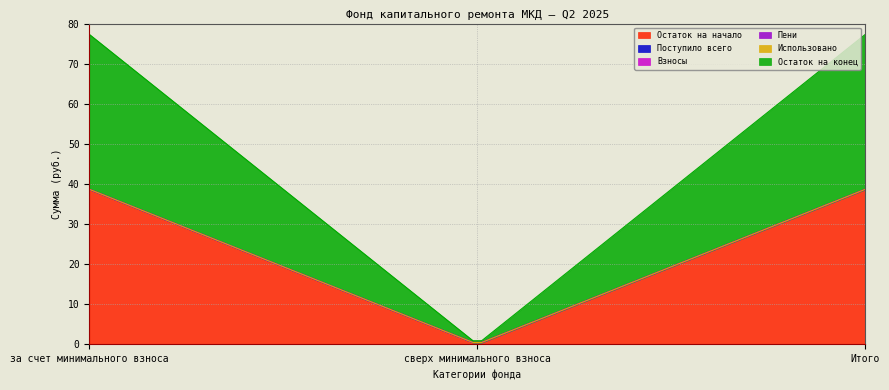

Which label corresponds to the smallest value in the chart?

сверх минимального взноса